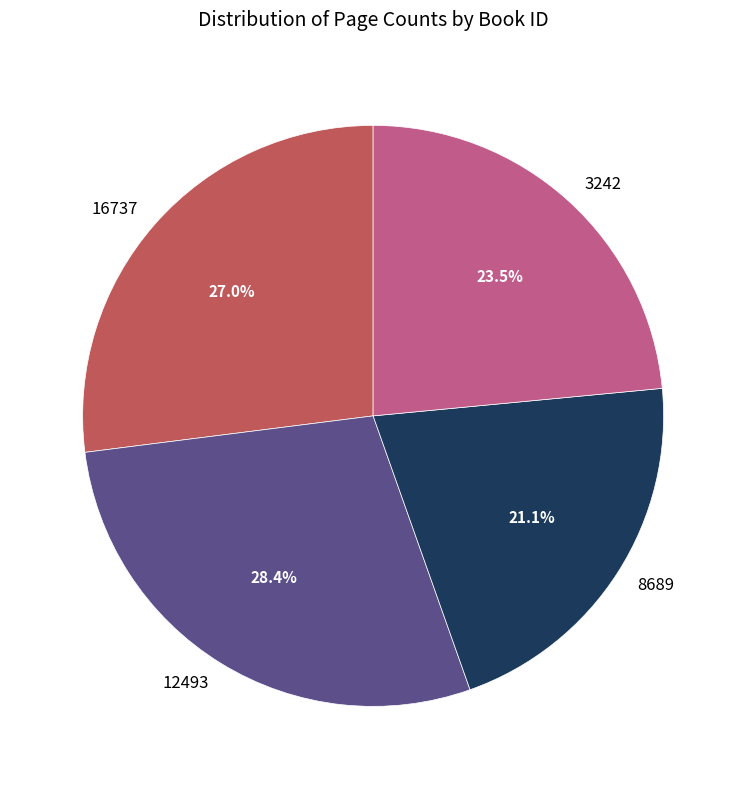

To the nearest percent, what portion does 16737 represent?

27%